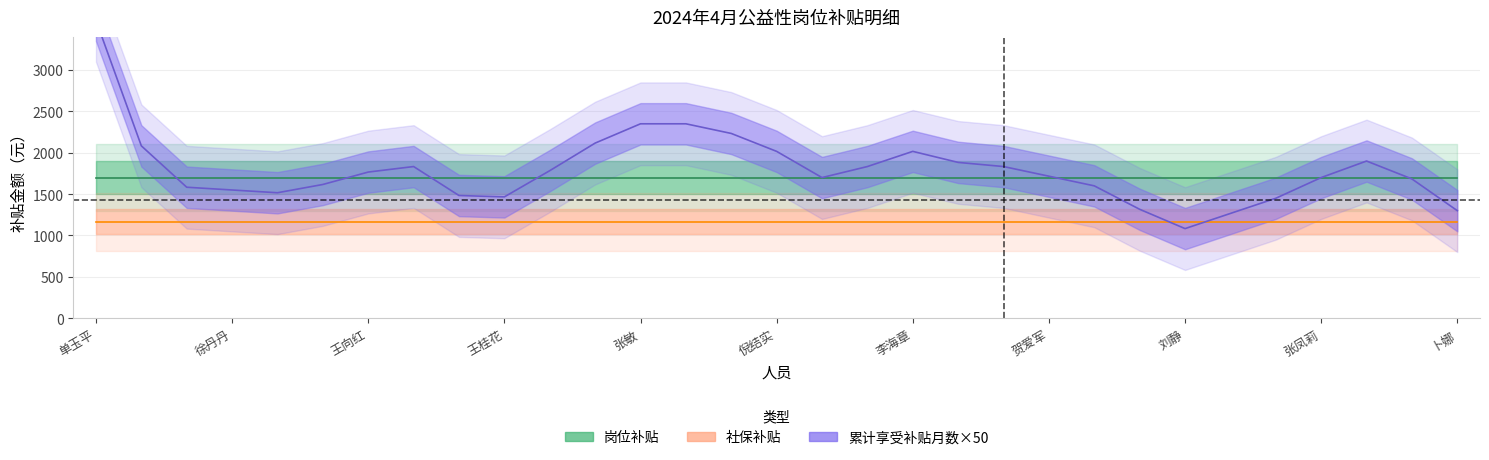

The 岗位补贴 series shows 1700.0 at 张永辉. True or false?

True